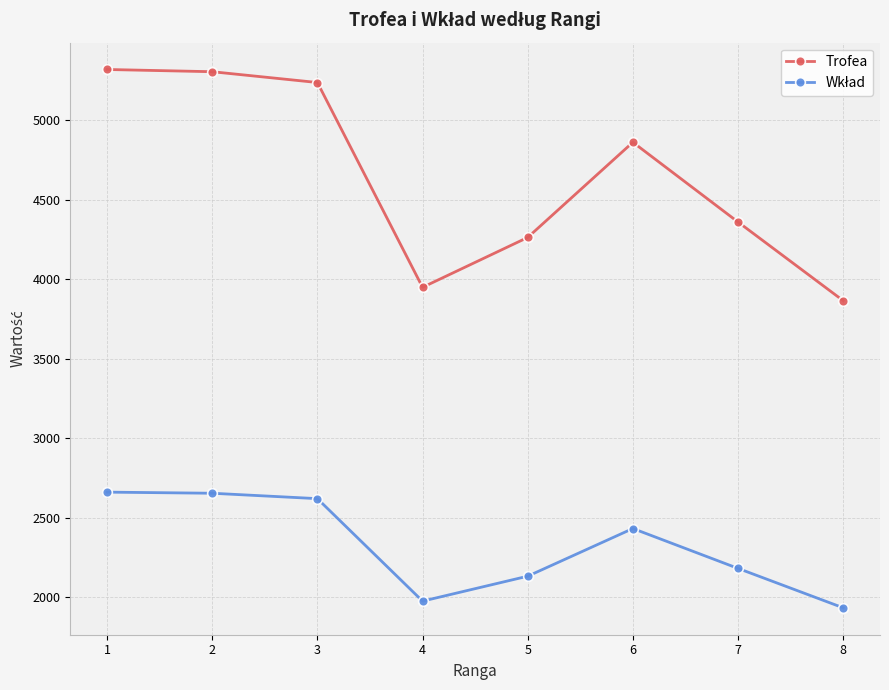

What is the smallest value displayed?

1932